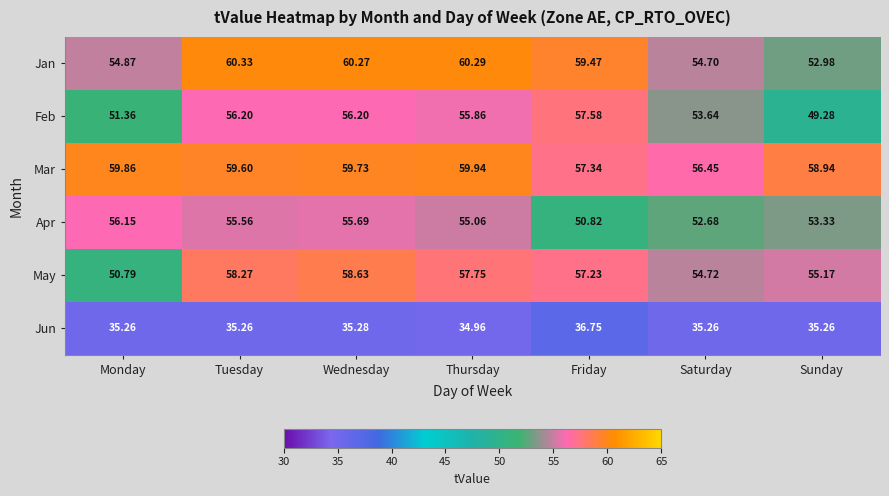

Rank the categories by Jan value from highest to lowest.

Tuesday, Thursday, Wednesday, Friday, Monday, Saturday, Sunday